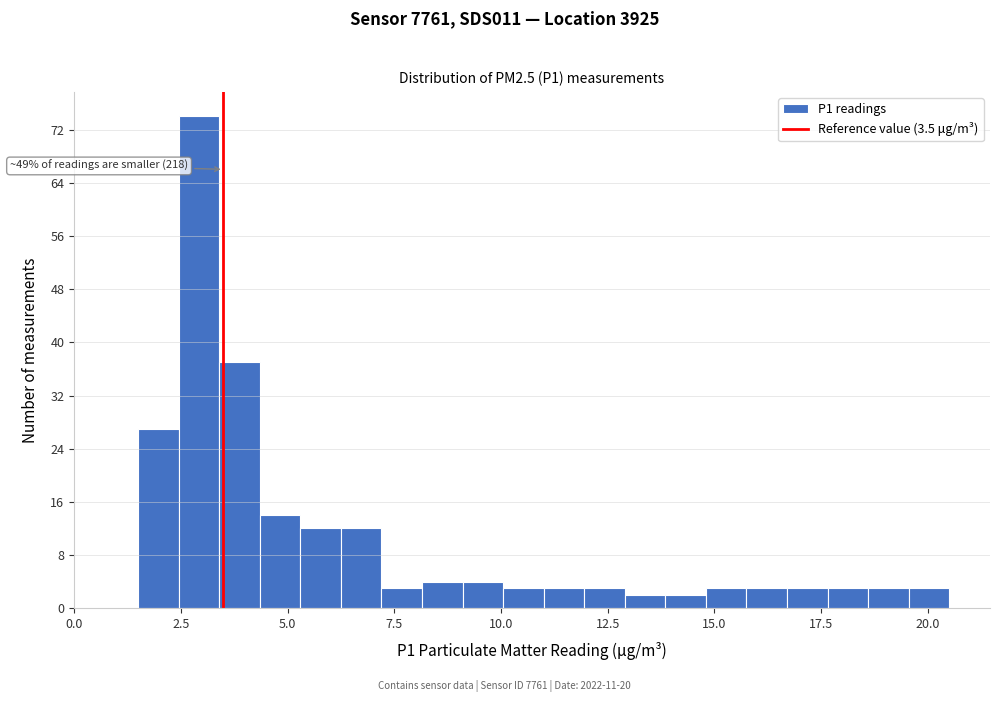

Around what value on the x-axis is the tallest bar? Give the approximate position of its centre, as read against the axis.

3.0